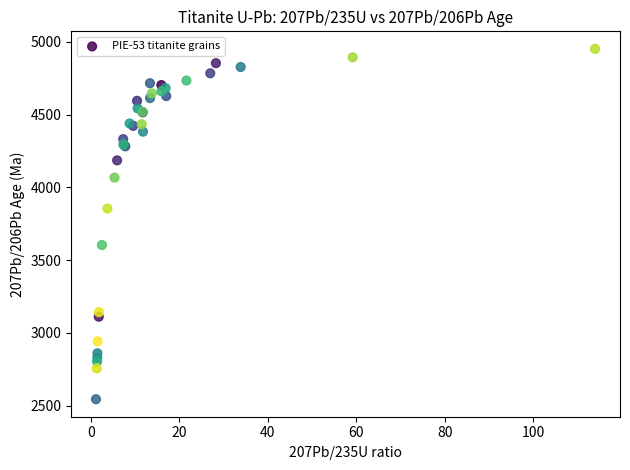

What Y value in the scatter plot is closest to 3748?

3854.9